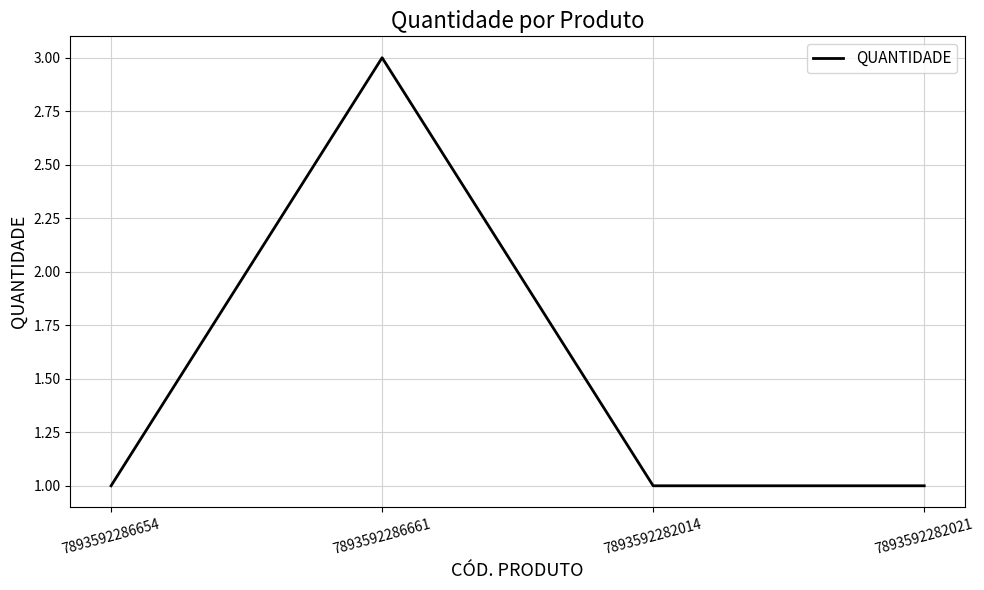

How many distinct data groups are displayed?

1